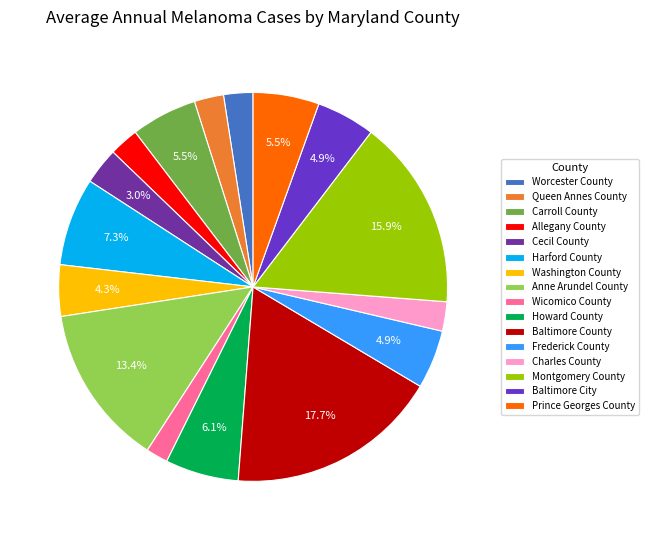

Does Cecil County represent more than half of the total?

No